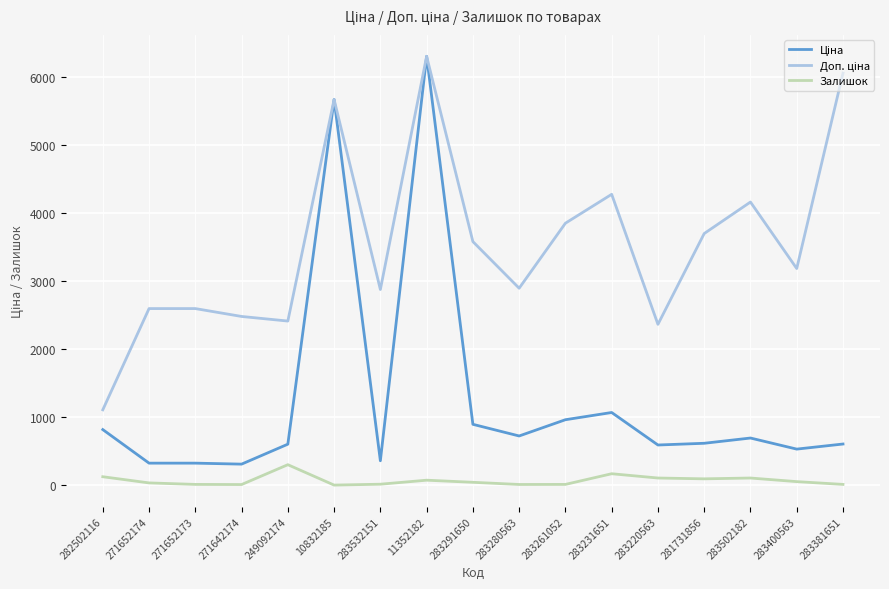

What is the maximum value for Залишок?

302.0